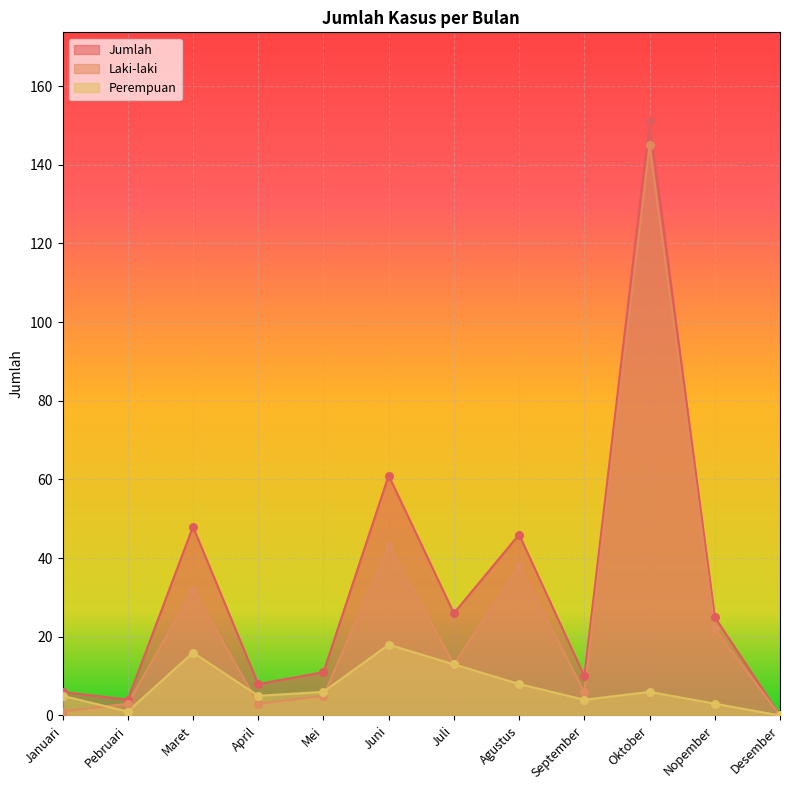

At which category is the sum across all series the highest?

Oktober